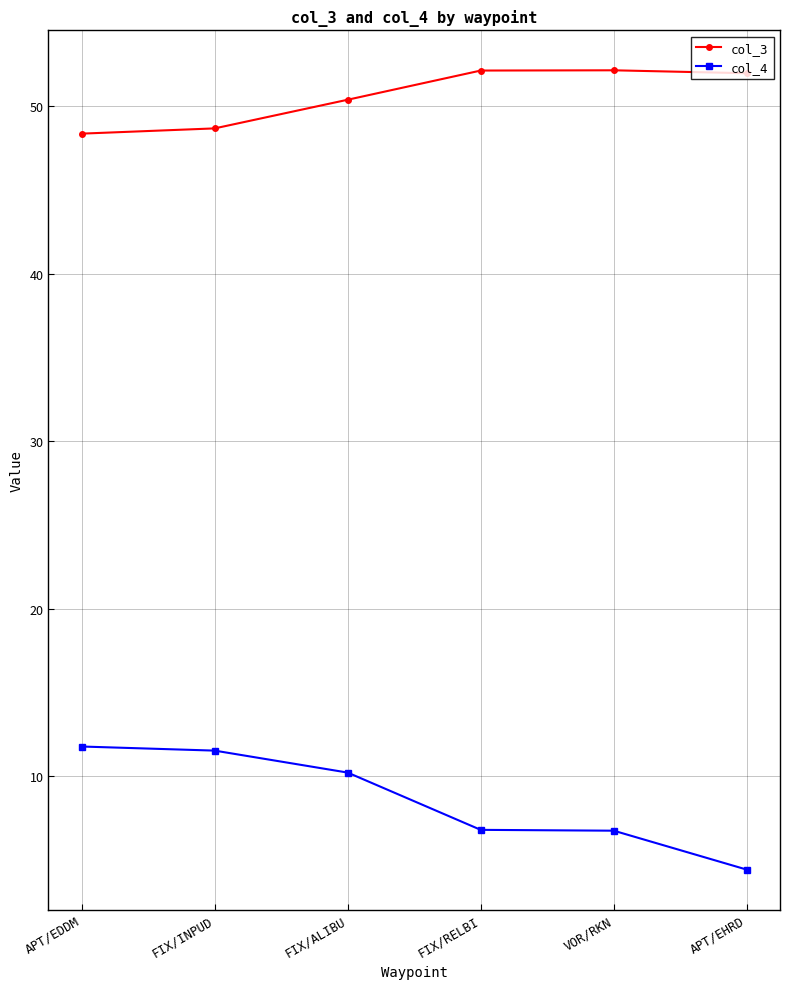

Rank the series by their average value, from lowest to highest.

col_4, col_3